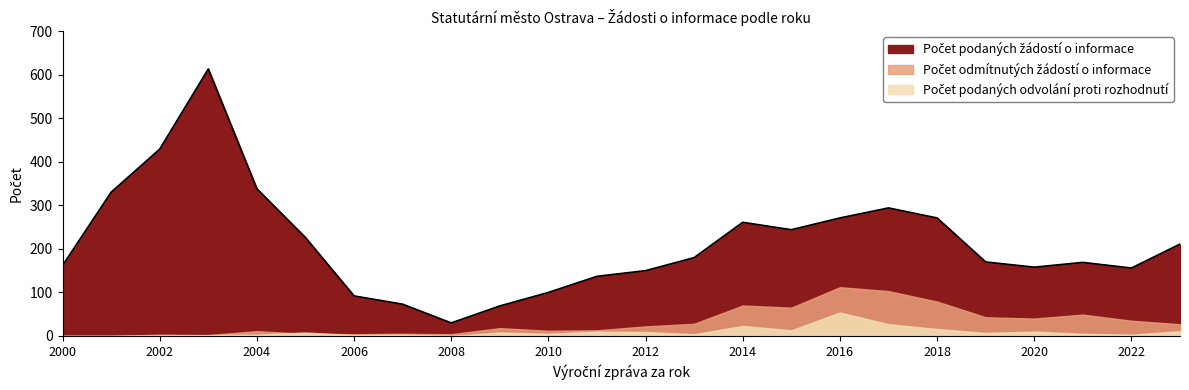

How many interior local peaks does the Počet podaných žádostí o informace series have?

4